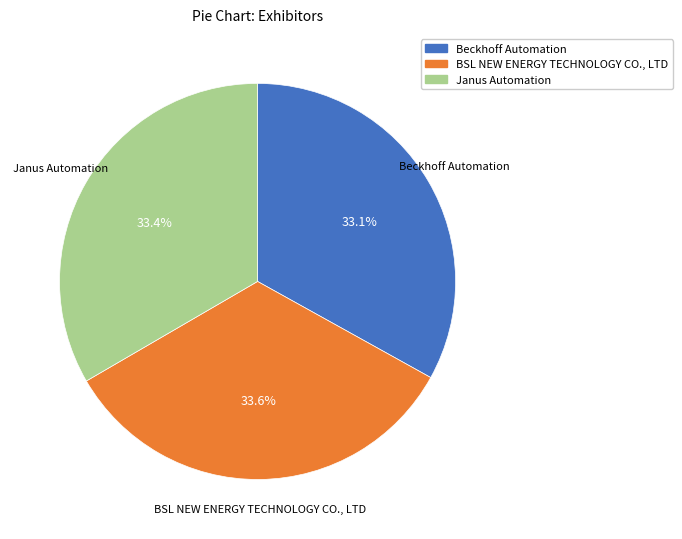

What portion of the pie excludes Beckhoff Automation?

66.9%